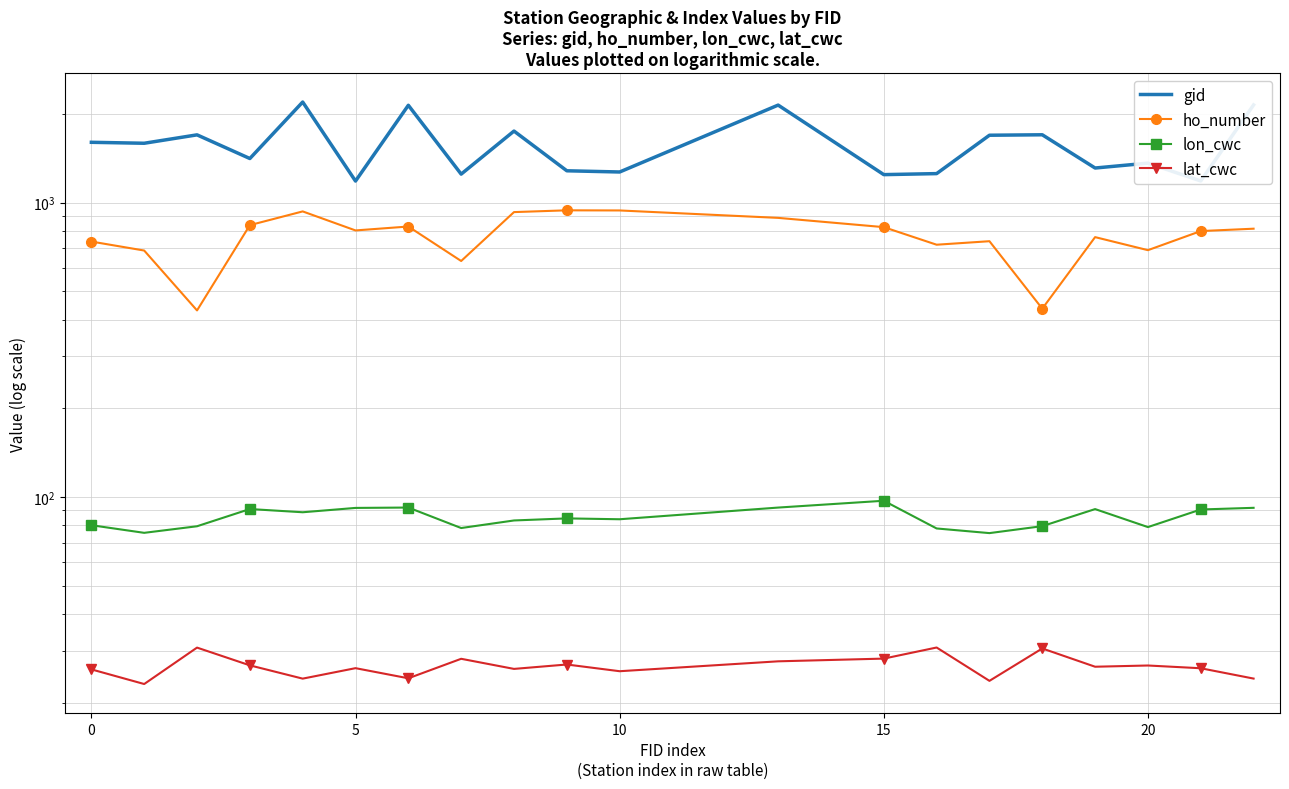

Does the chart have visible grid lines?

Yes